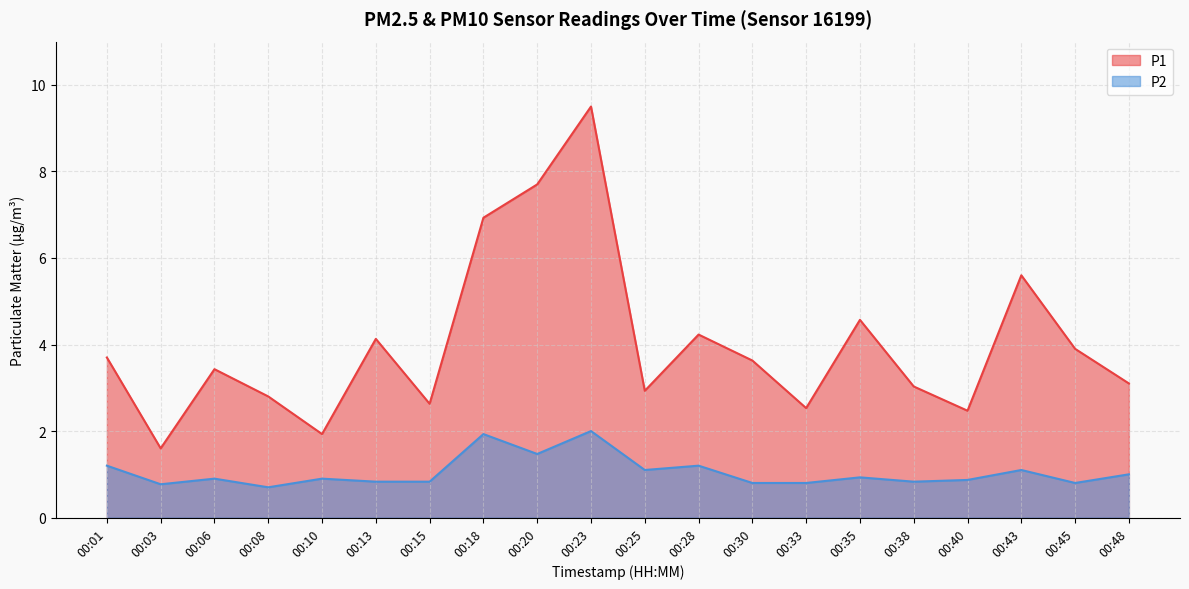

True or false: P2 and P1 cross at least once.

False